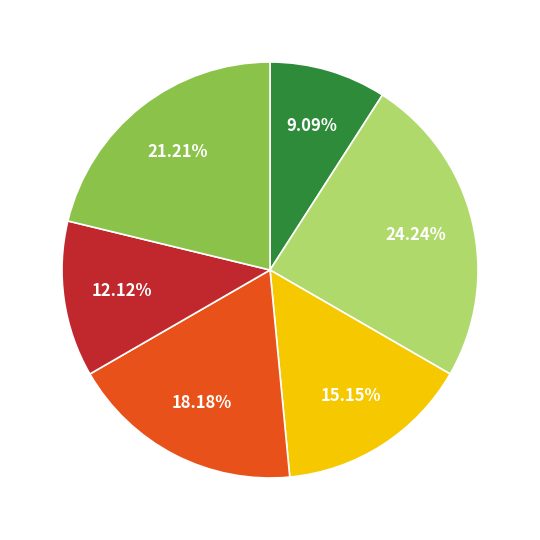

How many slices are in this pie chart?

6